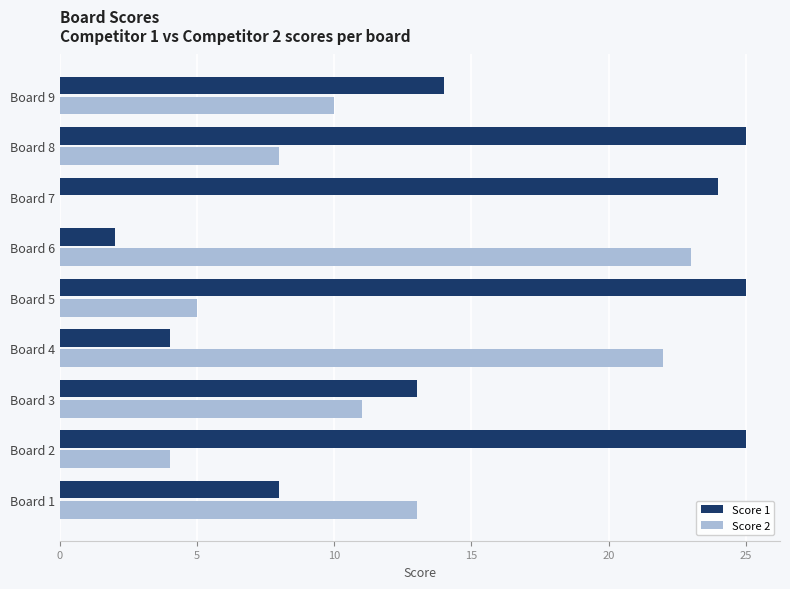

At which label does Score 2 reach its peak?

Board 6